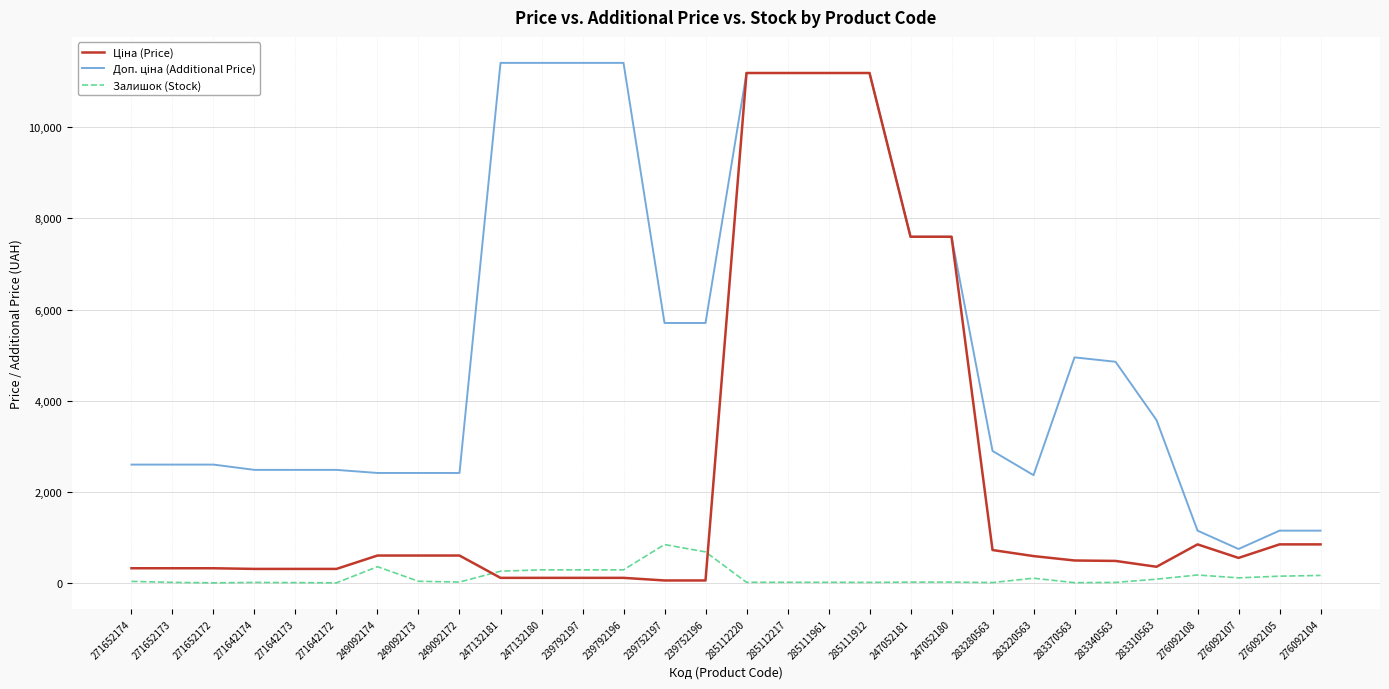

Is it true that Залишок (Stock) equals 359.0 at 249092174?

True